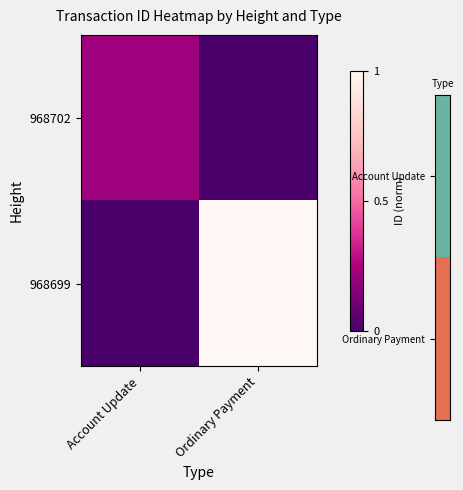

List the series in order of their peak value, highest first.

968699, 968702